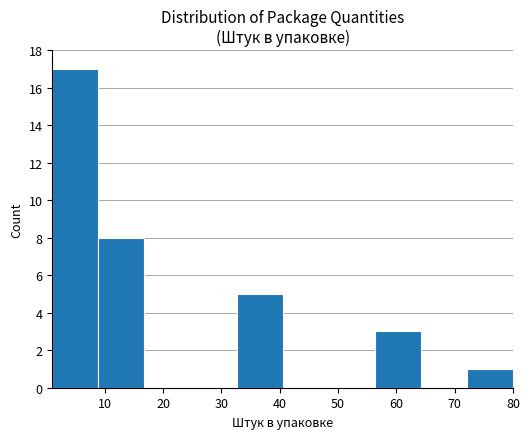

How tall is the bar that spans 72.1 to 80.0 on the x-axis? Neither the bar edges nor the heights are printed on the chart, so give them approximately, as read against the axes.

1